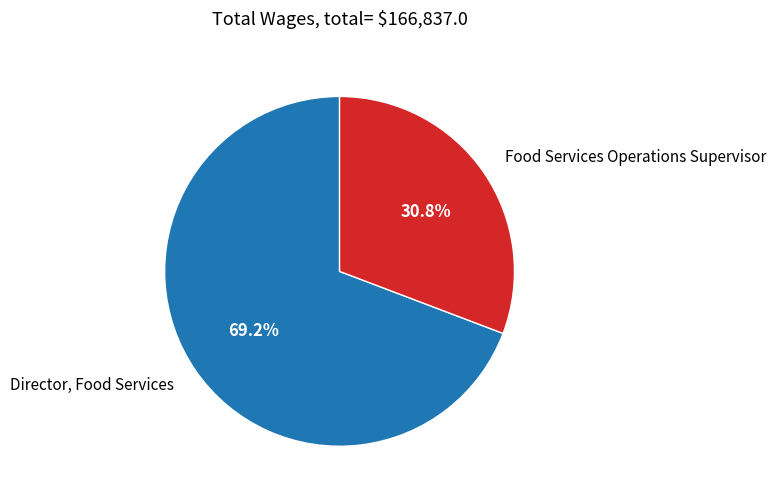

What is the majority slice?

Director, Food Services